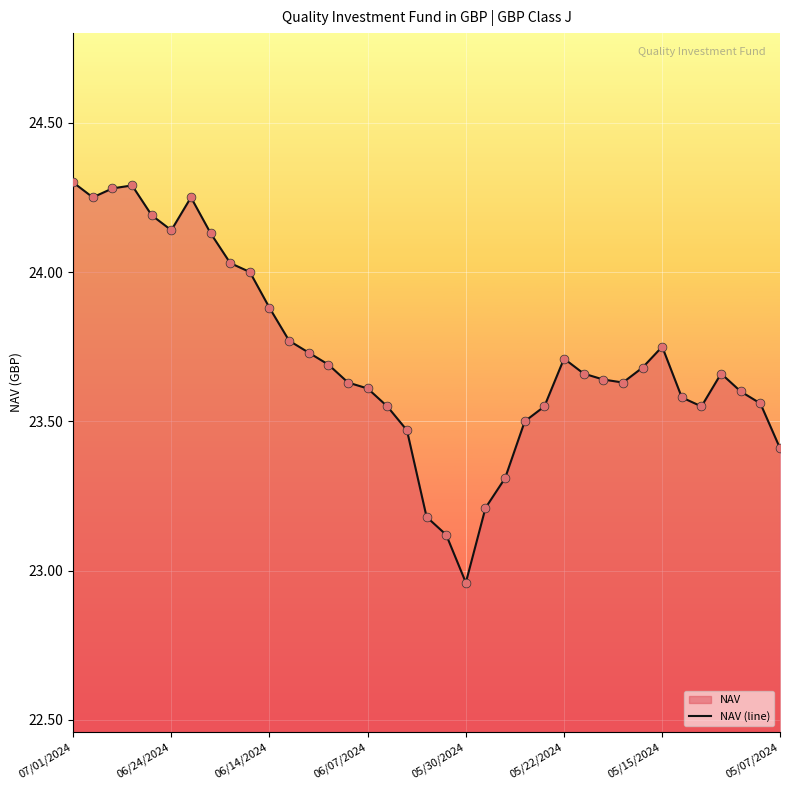

Where is the data nearest to the value 23?

05/30/2024